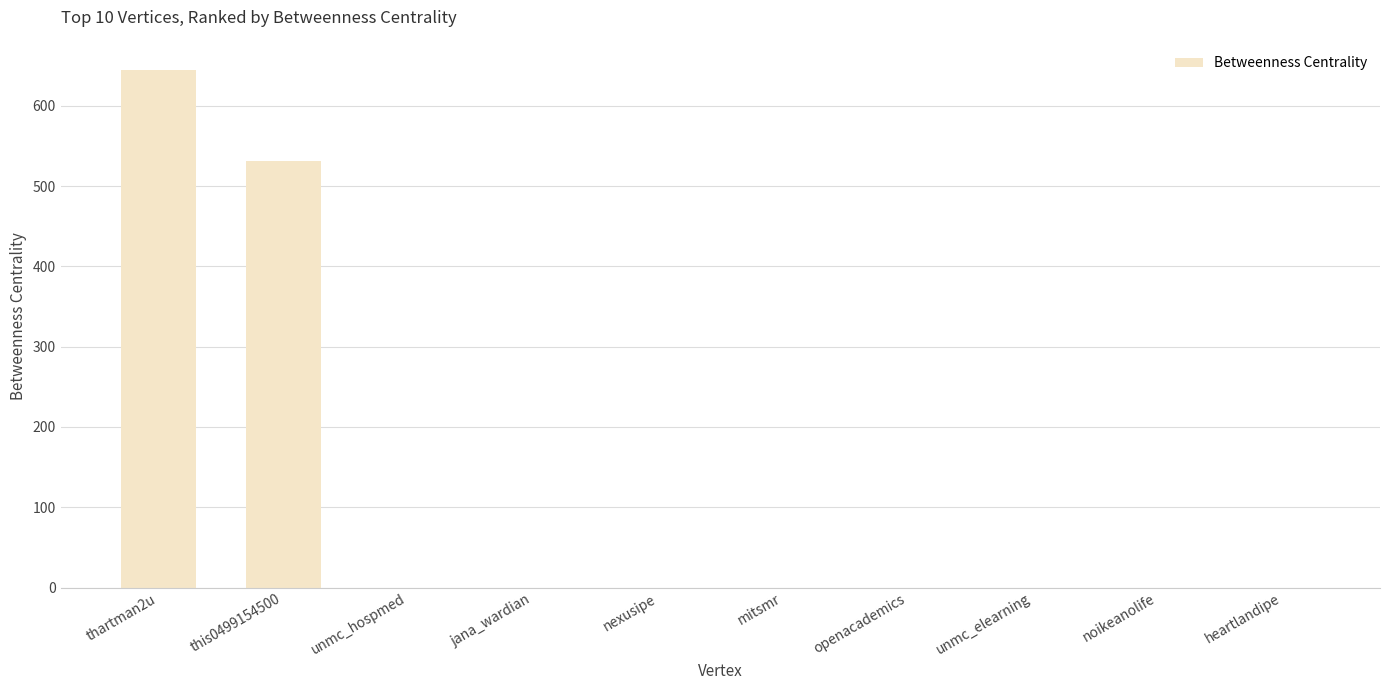

Reading right to left, what are all the values shown in this chart?

0	0	0	0	0	0	0	0	531	645